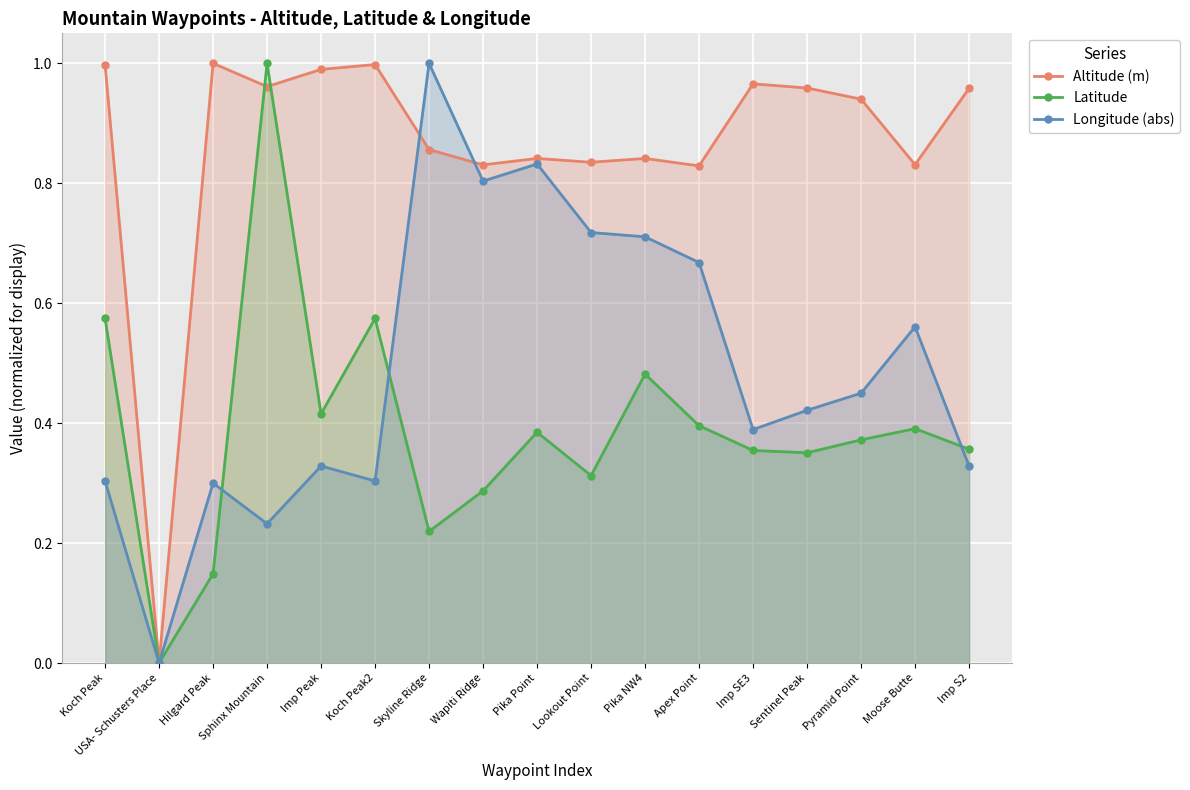

What are all the series names shown in the legend?

Altitude (m), Latitude, Longitude (abs)